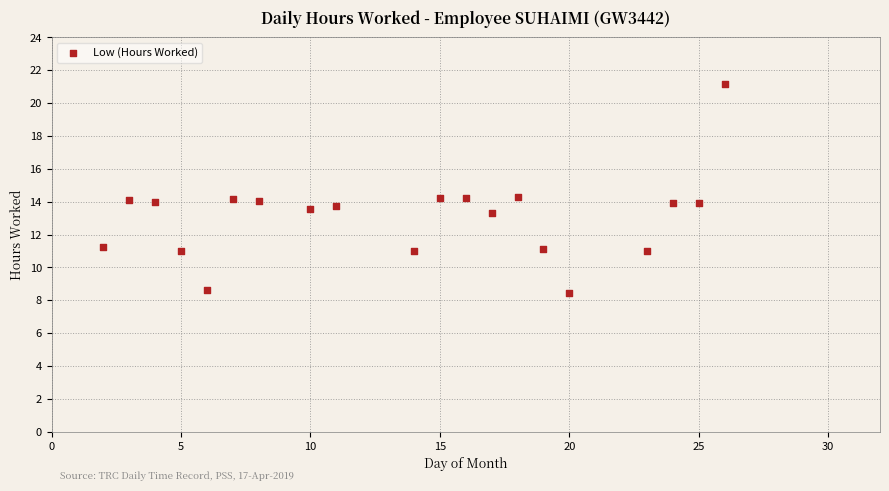

What is the range of X values (max minus min)?

24.0